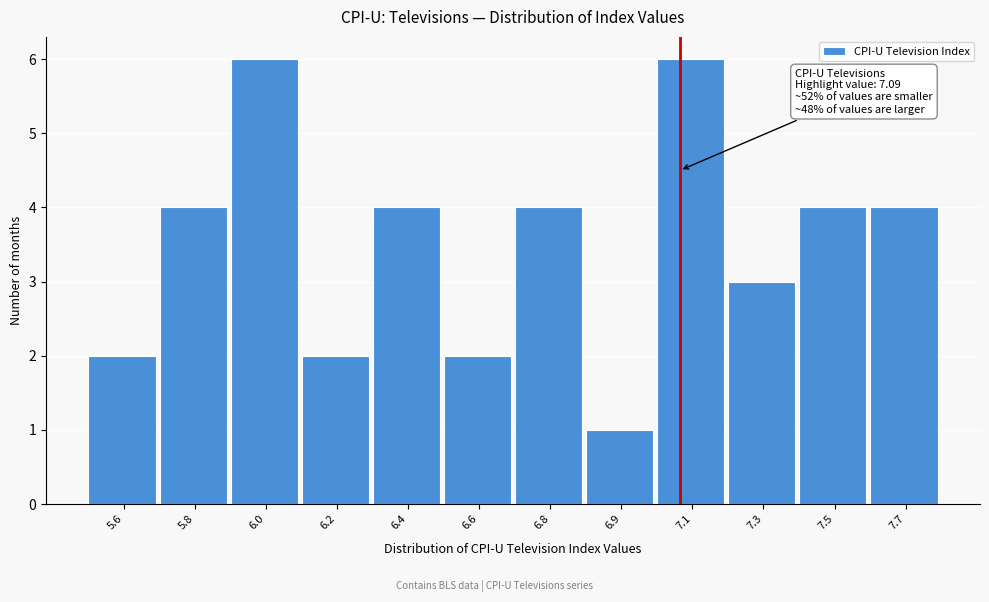

Reading left to right, list all the values displayed in this chart.

5.6=2	5.8=4	6.0=6	6.2=2	6.4=4	6.6=2	6.8=4	6.9=1	7.1=6	7.3=3	7.5=4	7.7=4